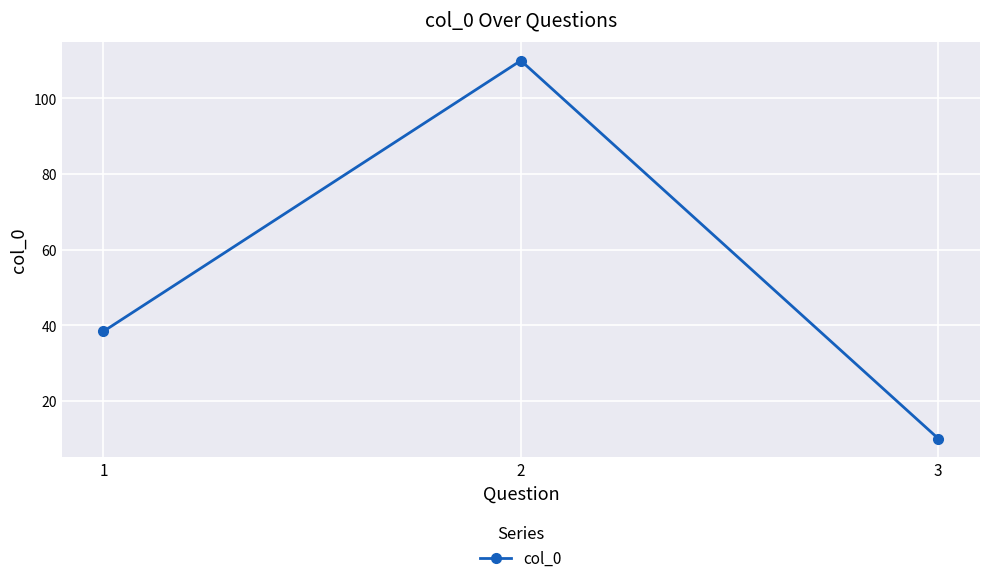

Rank the categories by value from lowest to highest.

3, 1, 2